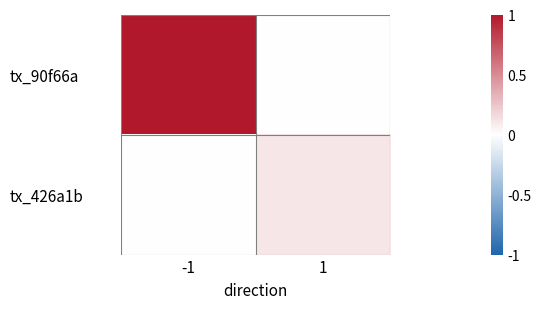

Between -1 and 1, which is larger?

-1